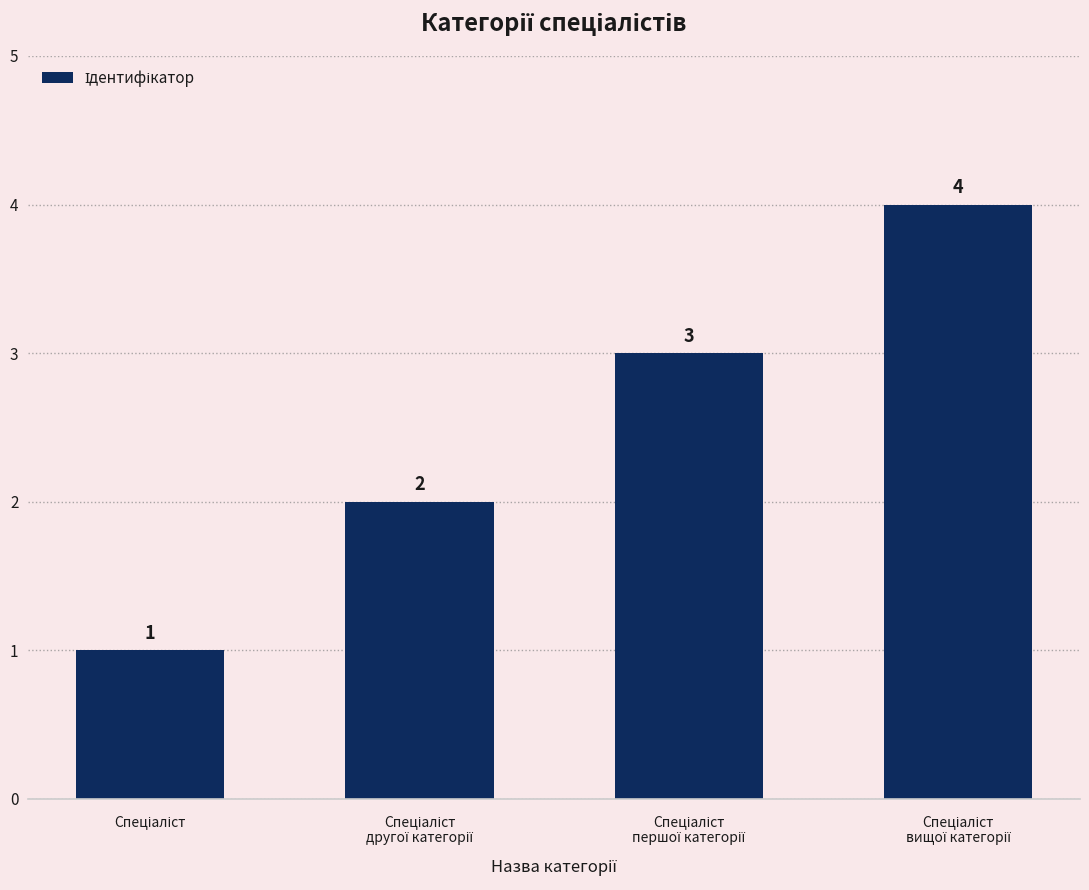

What is the maximum value shown in the chart?

4